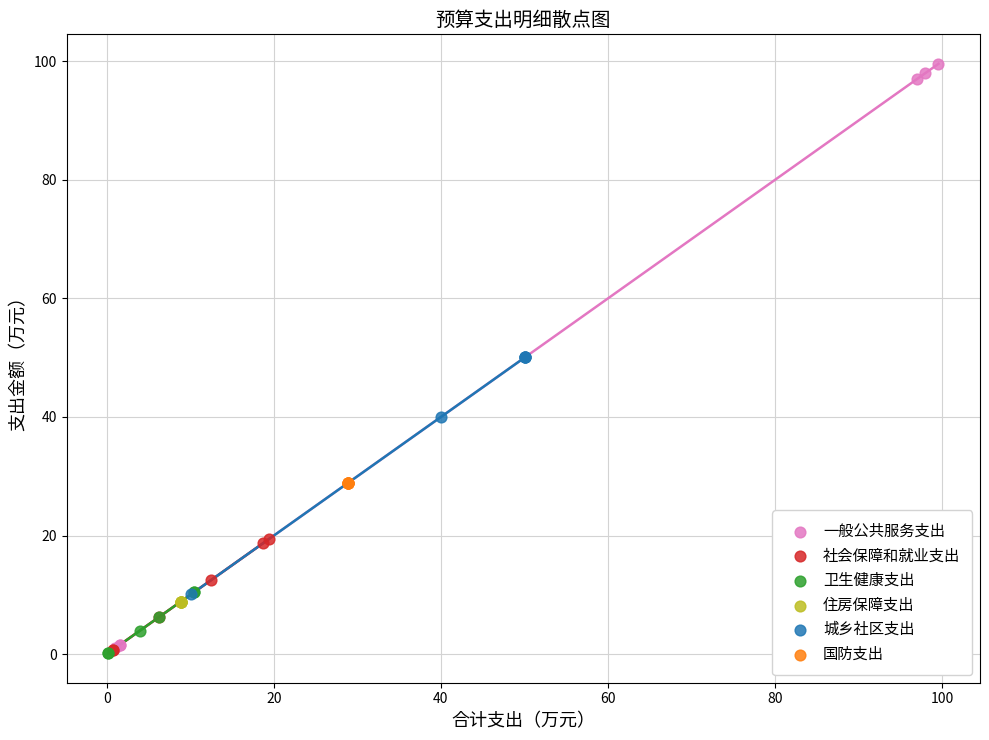

Which series reaches the maximum Y coordinate?

一般公共服务支出